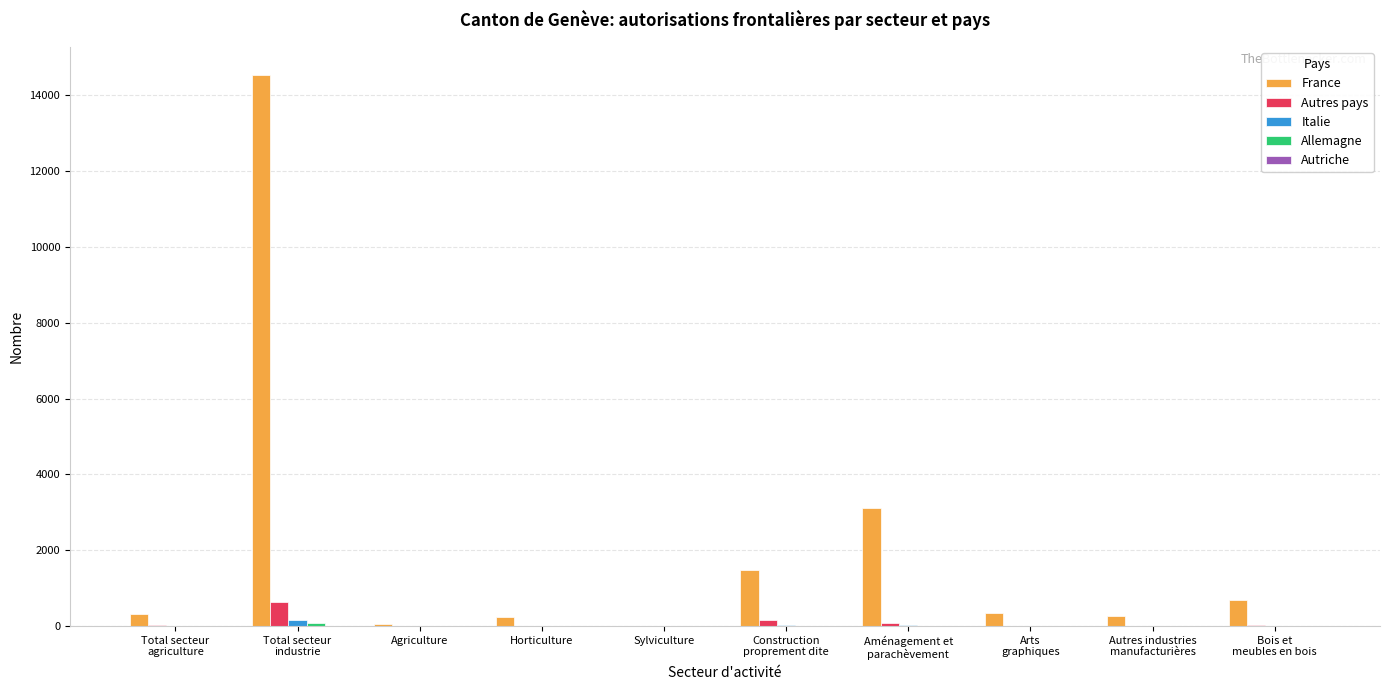

Which series has the largest total across all categories?

France